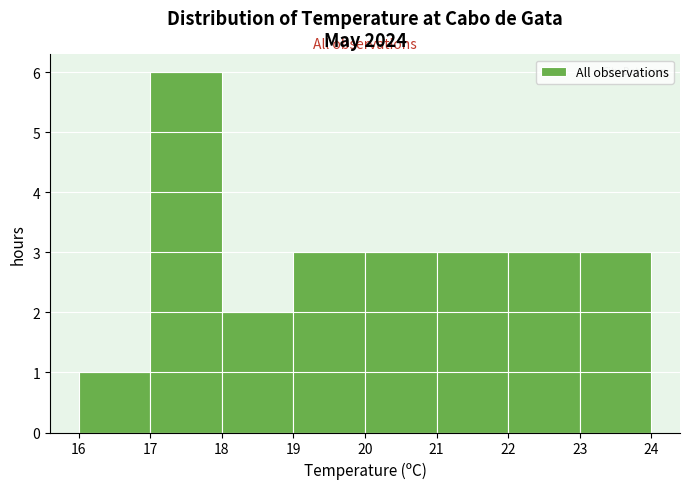

Reading left to right, transcribe this chart: for each bar, give the range it covers on the x-axis and its height. The values are not printed on the chart, so give them approximately, as read against the axis.

16 to 17: 1
17 to 18: 6
18 to 19: 2
19 to 20: 3
20 to 21: 3
21 to 22: 3
22 to 23: 3
23 to 24: 3